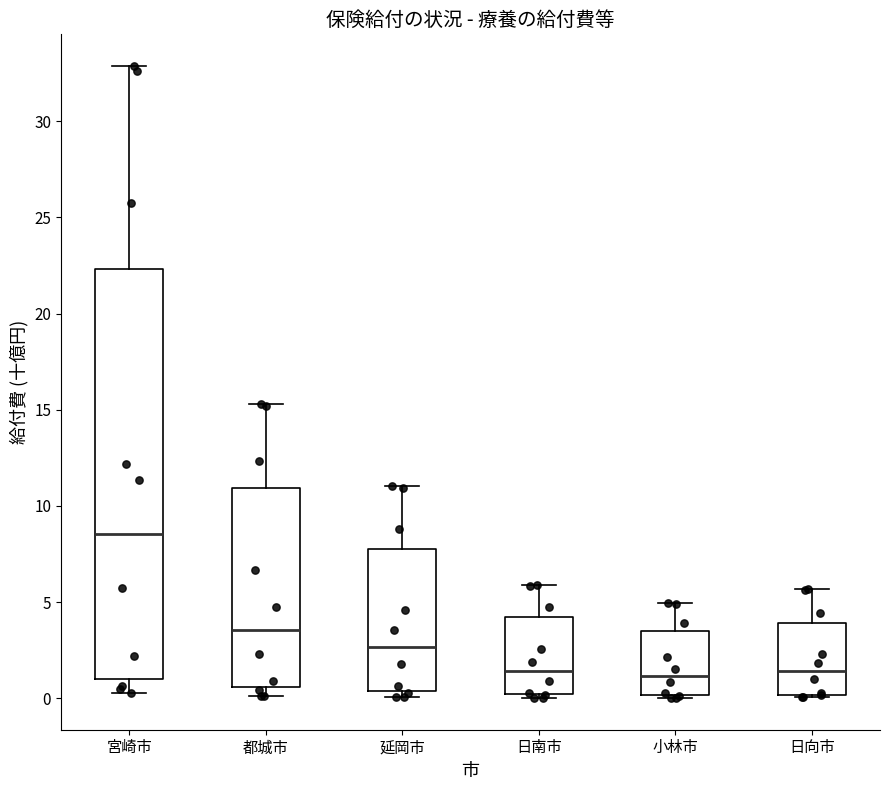

Comparing the boxes themselves (not the whiskers), which one is the tallest?

宮崎市